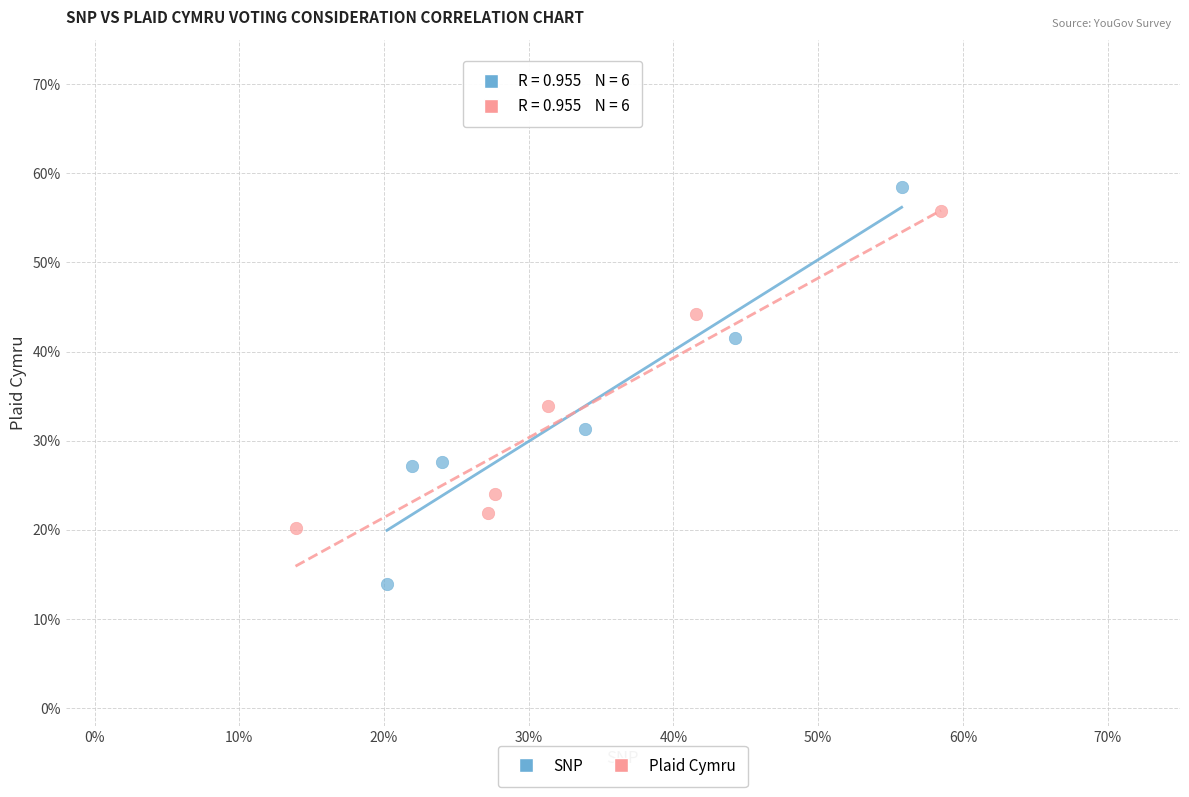

Which series reaches the minimum Y coordinate?

SNP